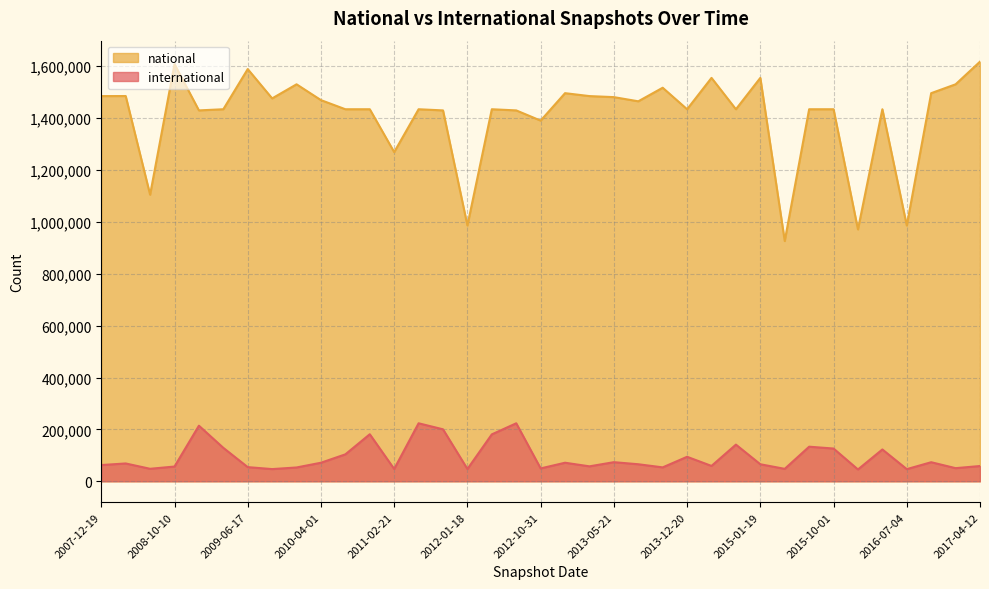

True or false: national and international cross at least once.

False